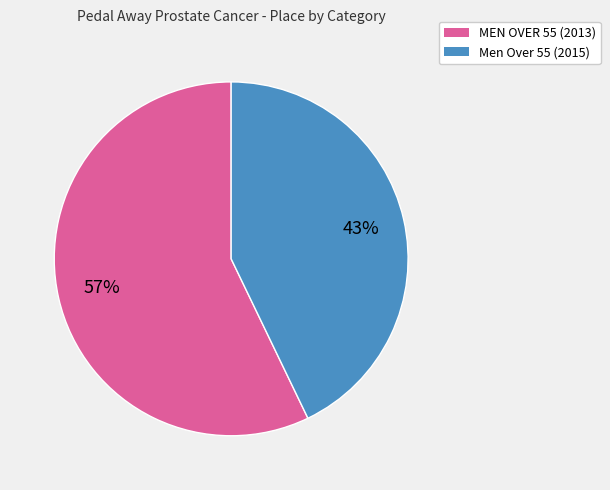

Is there a majority slice in this chart?

Yes